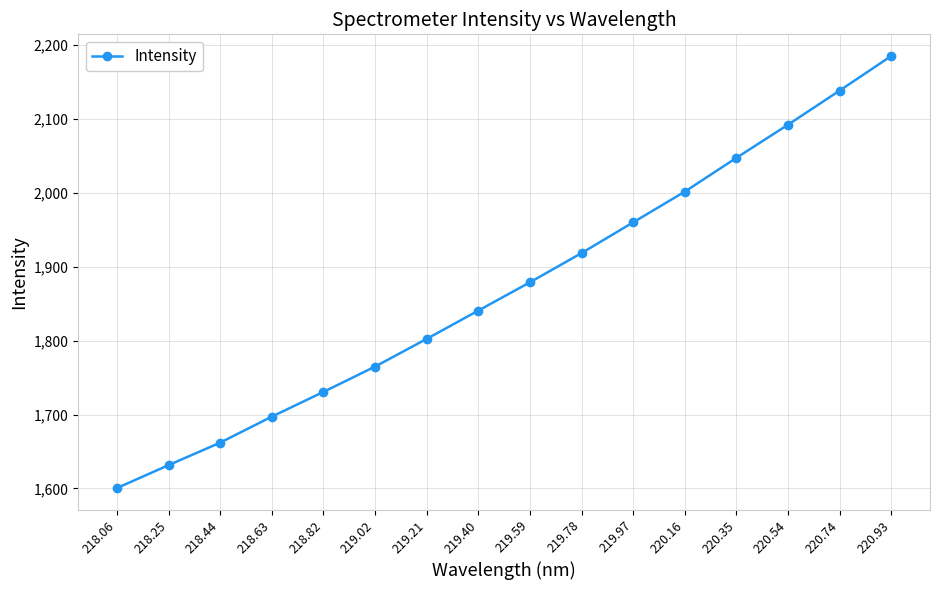

Is this an area chart (filled region under the line)?

No